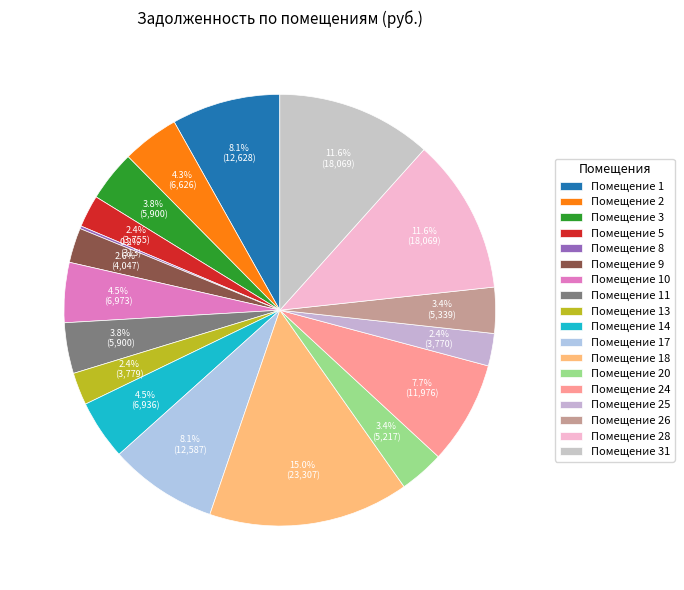

Count the number of slices in the pie.

18